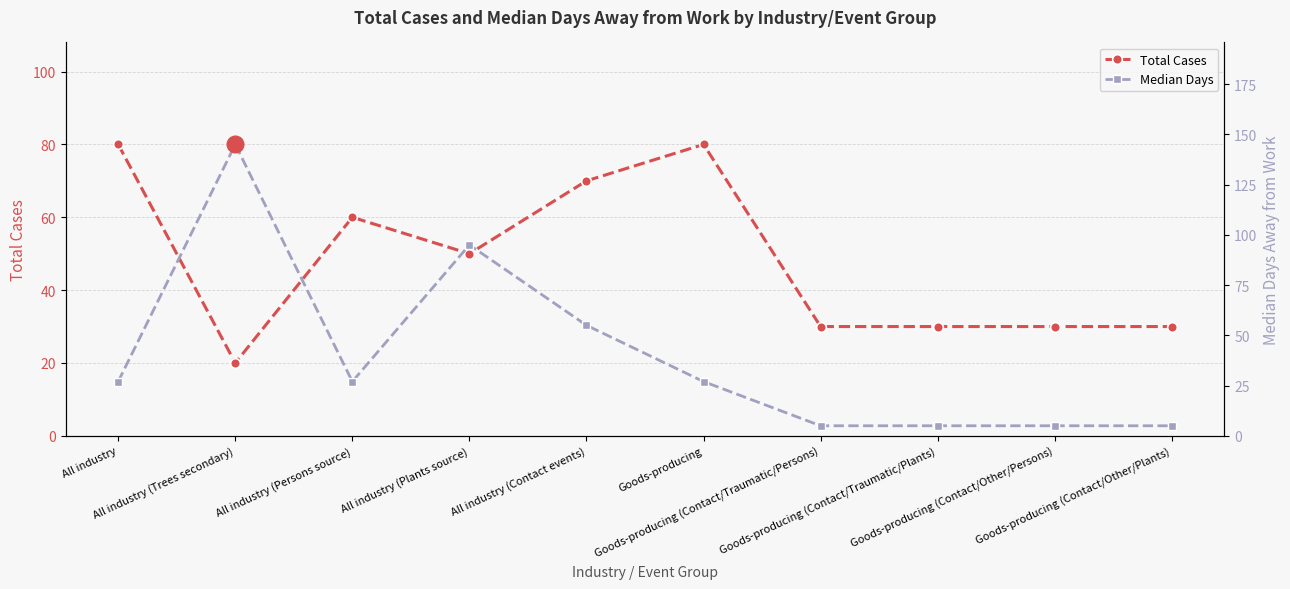

Which has a higher value, All industry (Trees secondary) or All industry (Persons source)?

All industry (Persons source)